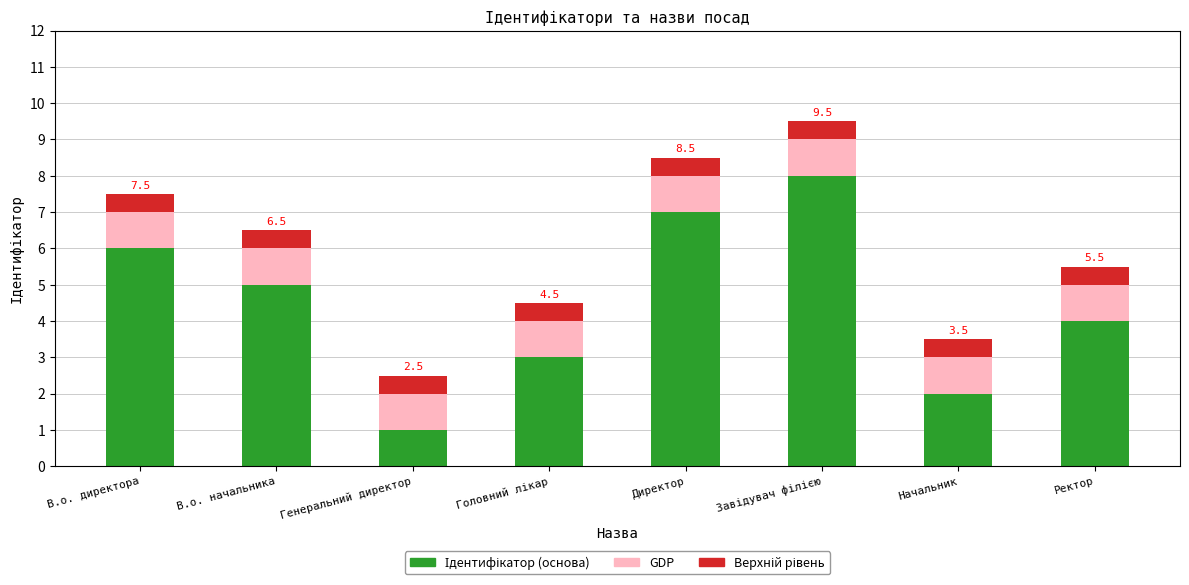

What is the total value across all series at Ректор?

5.5